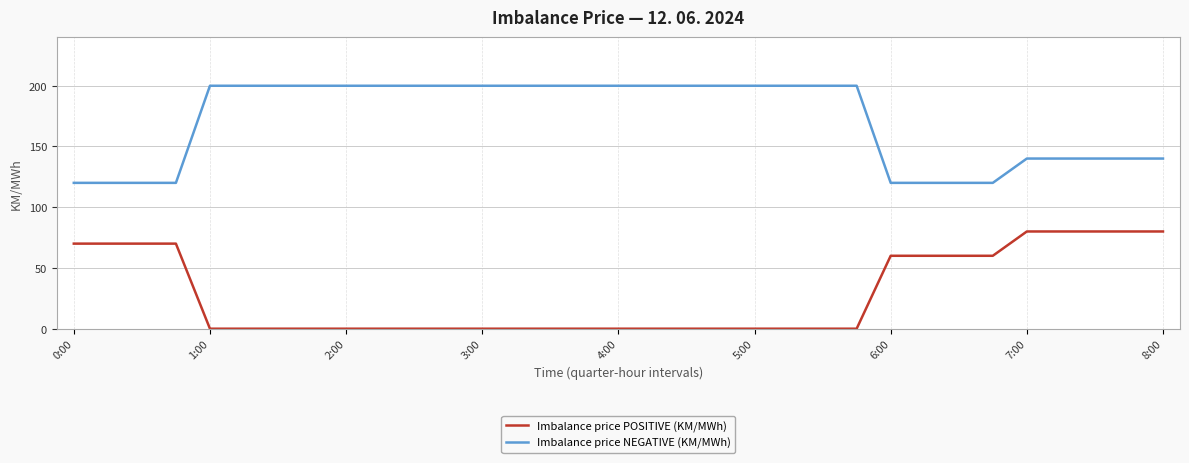

List the series in order of their peak value, highest first.

Imbalance price NEGATIVE (KM/MWh), Imbalance price POSITIVE (KM/MWh)